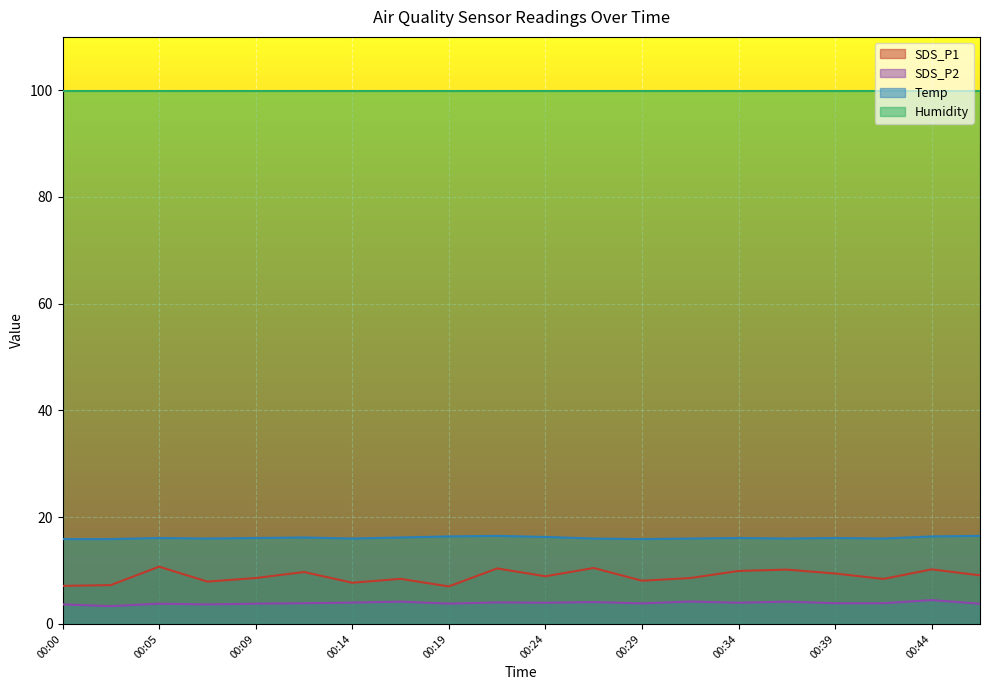

The value of Temp at 00:07 is 21.9. True or false?

False